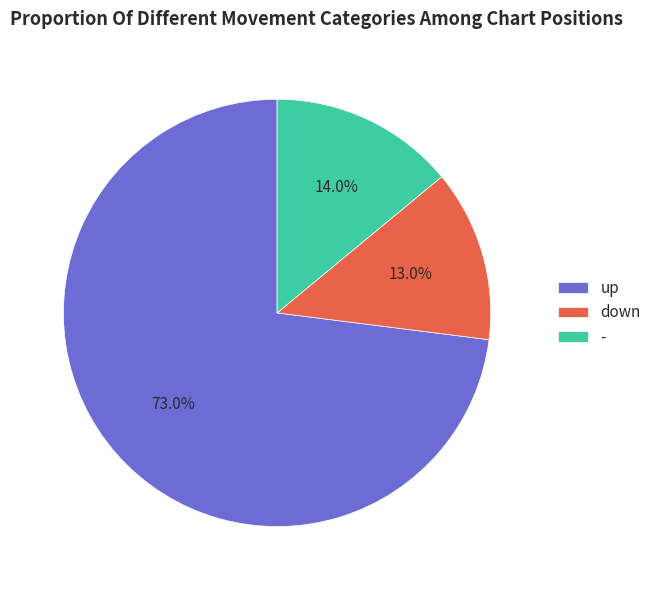

Which slice represents more than half of the pie?

up